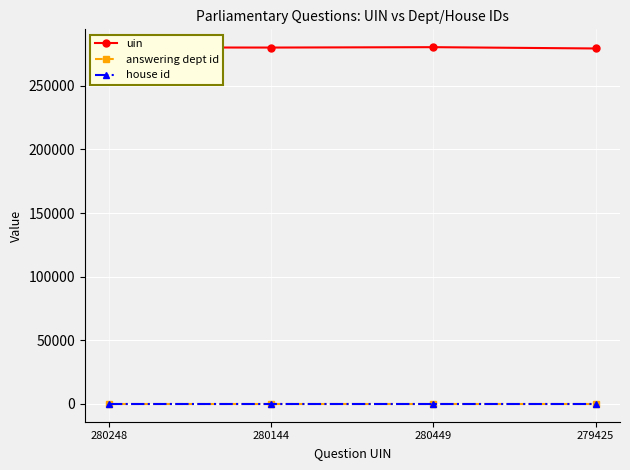

What is the average value of the house id series?

1